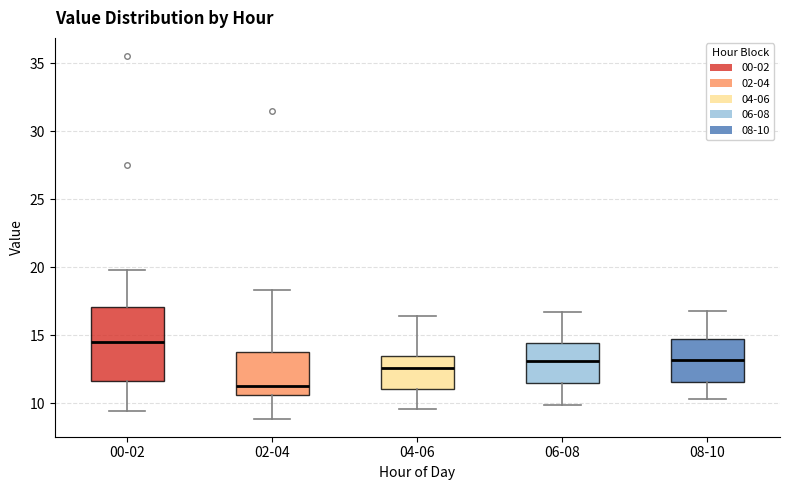

Which box's median line is the lowest?

02-04